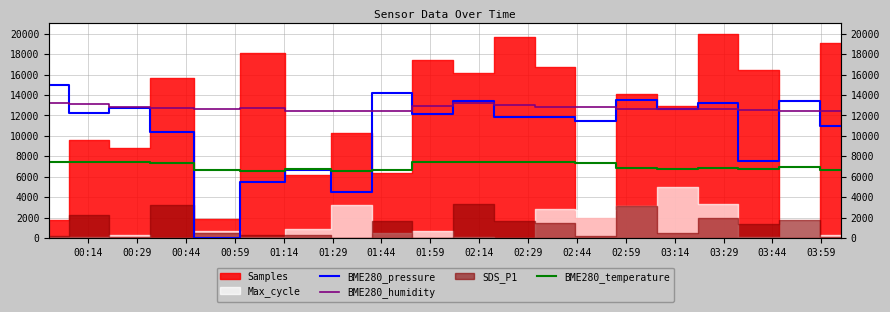

What position from the left is 03:14?

13